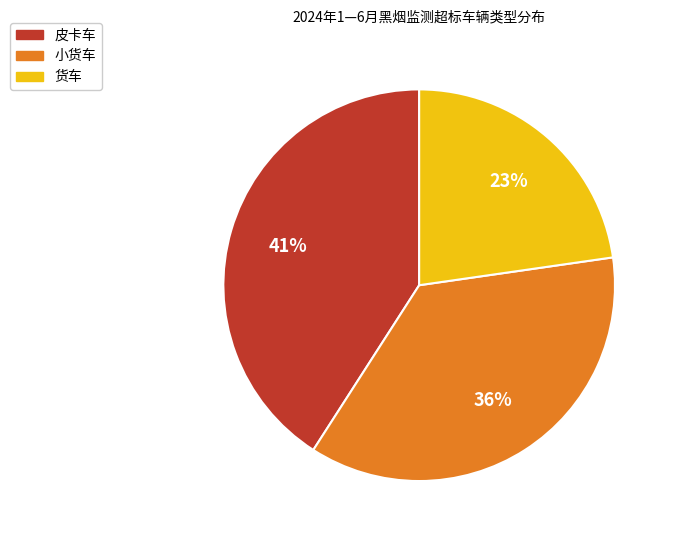

To the nearest percent, what percentage of the pie is 货车?

23%